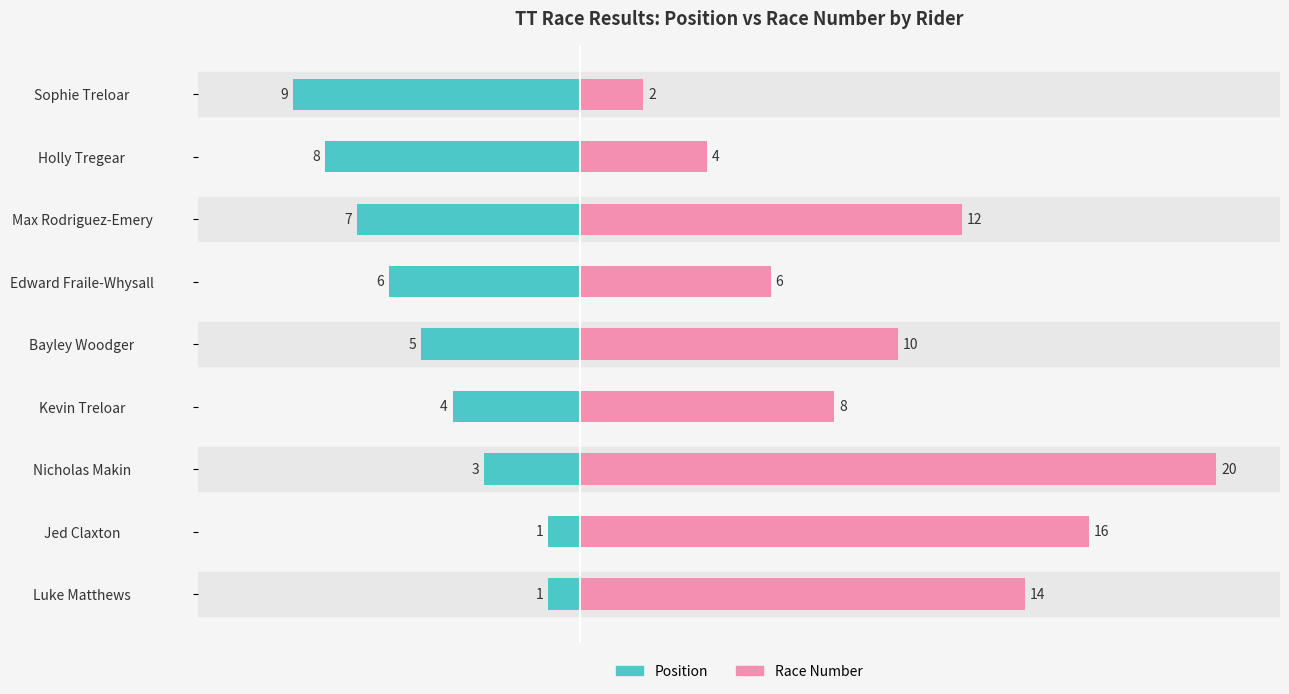

At 5, list the series in order from largest to smallest.

Race Number, Position